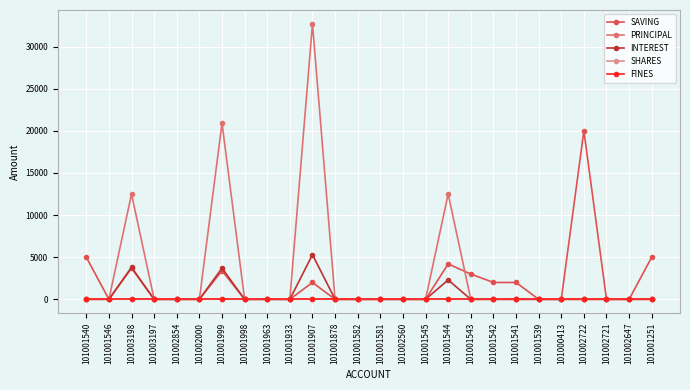

What is the label of the 18th point from the left?

101001543